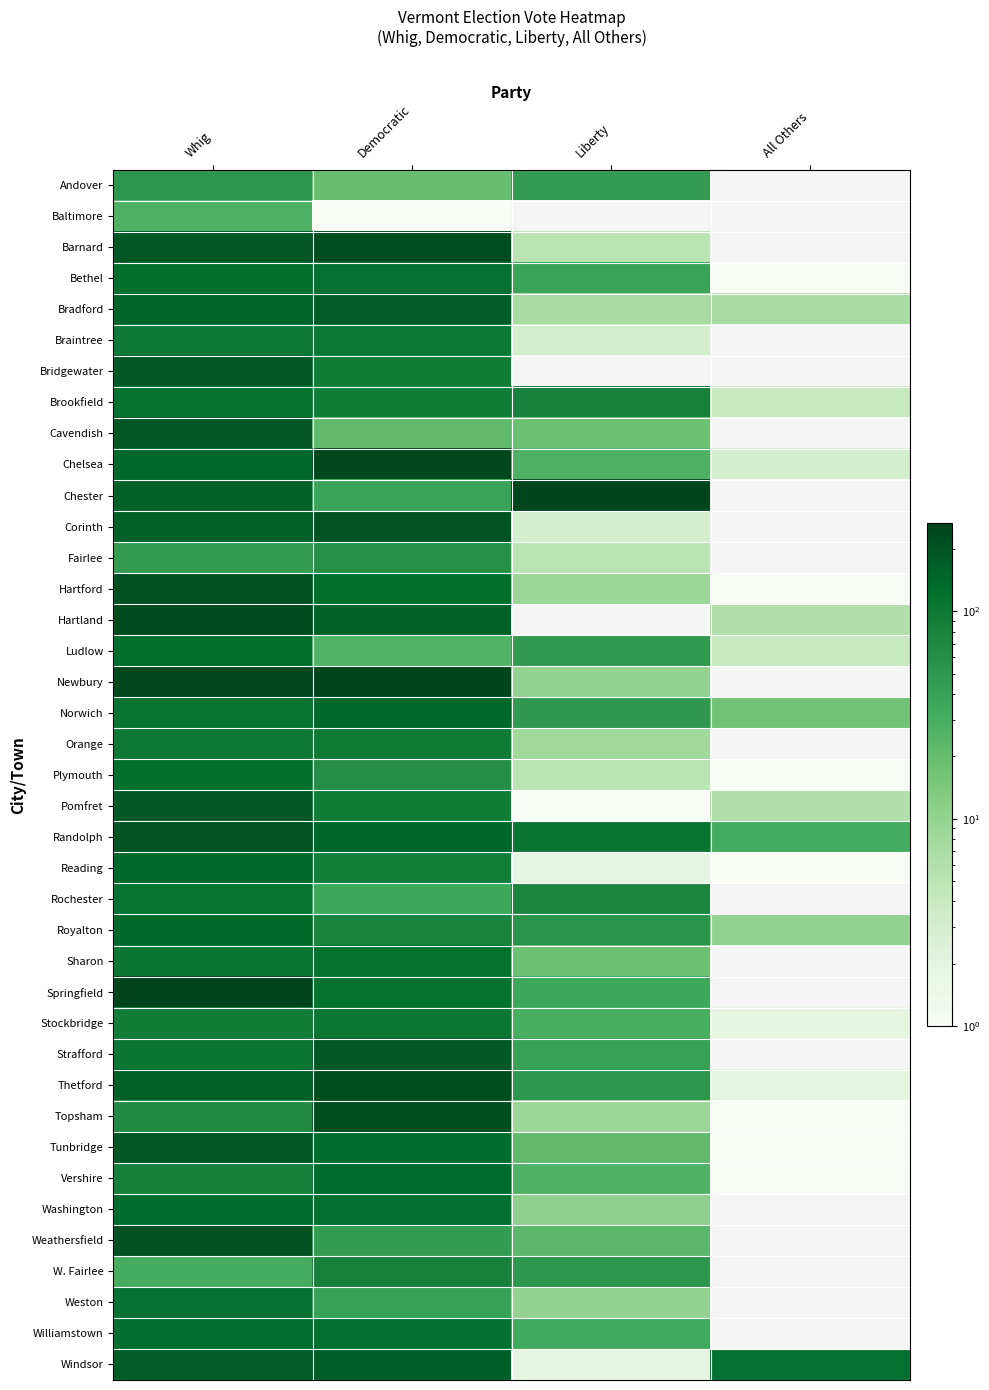

Between All Others and Democratic, which is larger?

Democratic